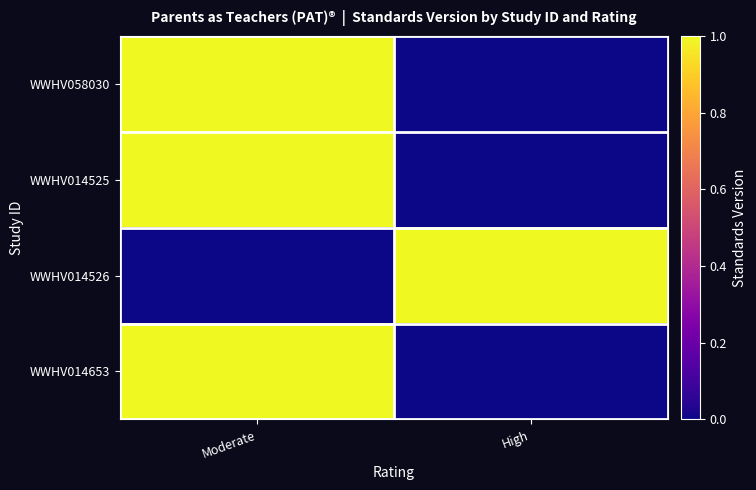

Which label corresponds to the smallest value in the chart?

High